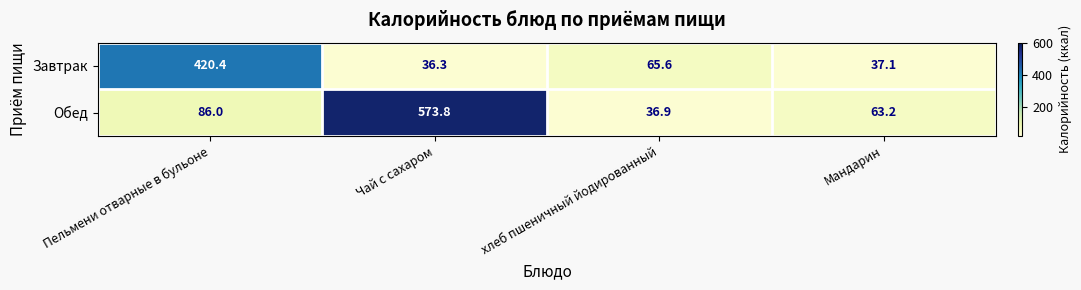

How many data points does each series have?

4